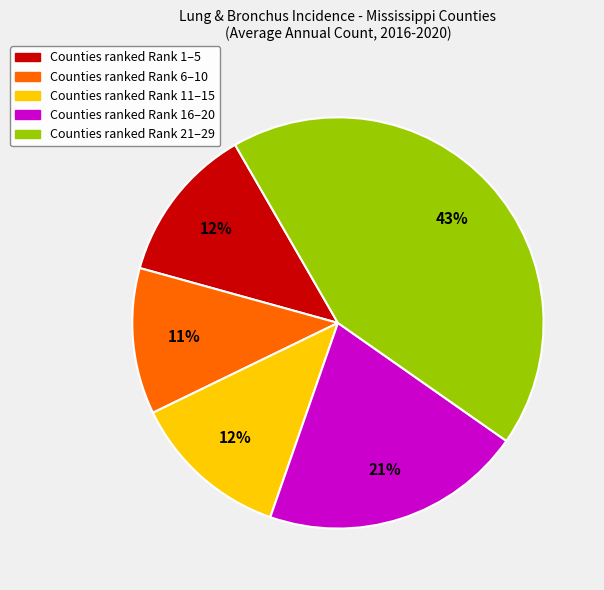

Is there a majority slice in this chart?

No